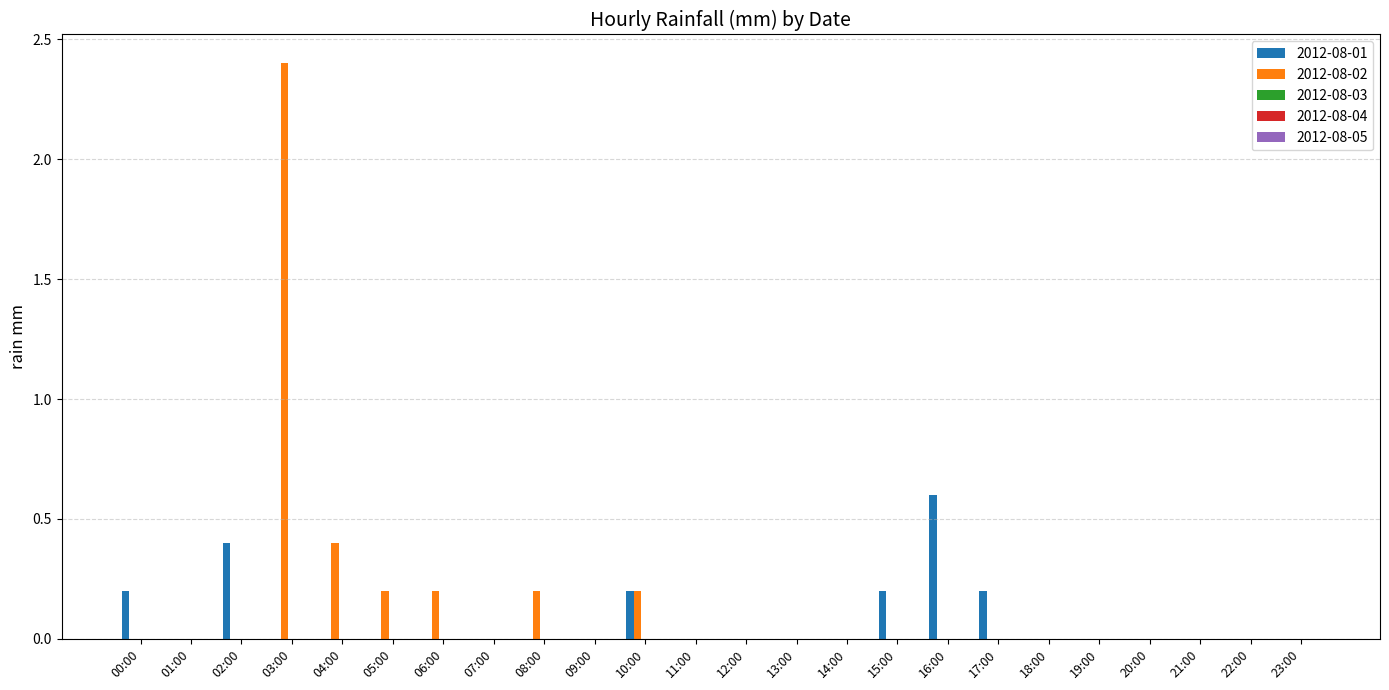

The value of 2012-08-01 at 12:00 is 0.0. True or false?

True